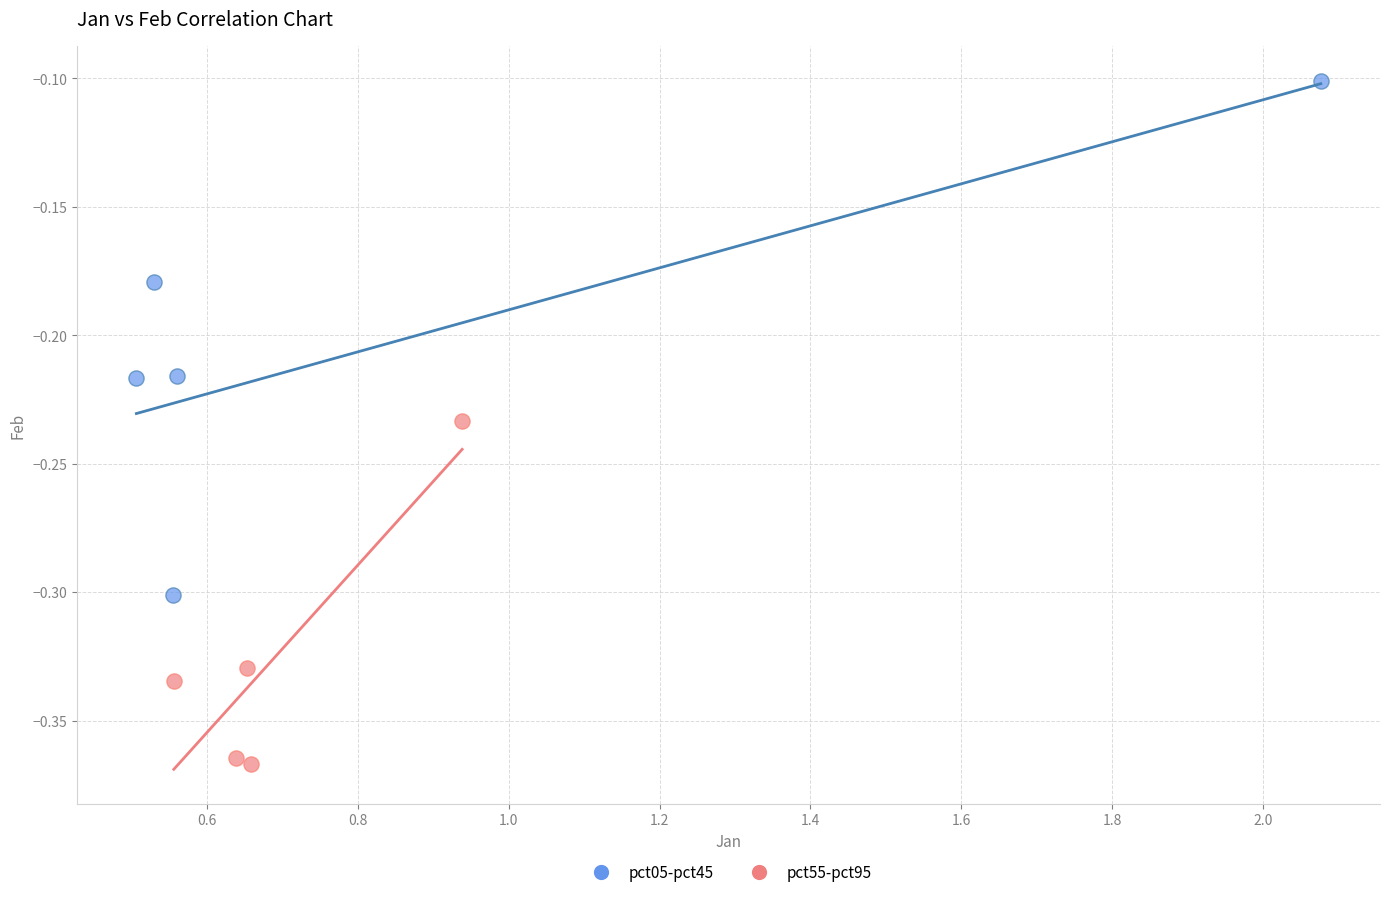

What are all the series names shown in the legend?

pct05-pct45, pct55-pct95